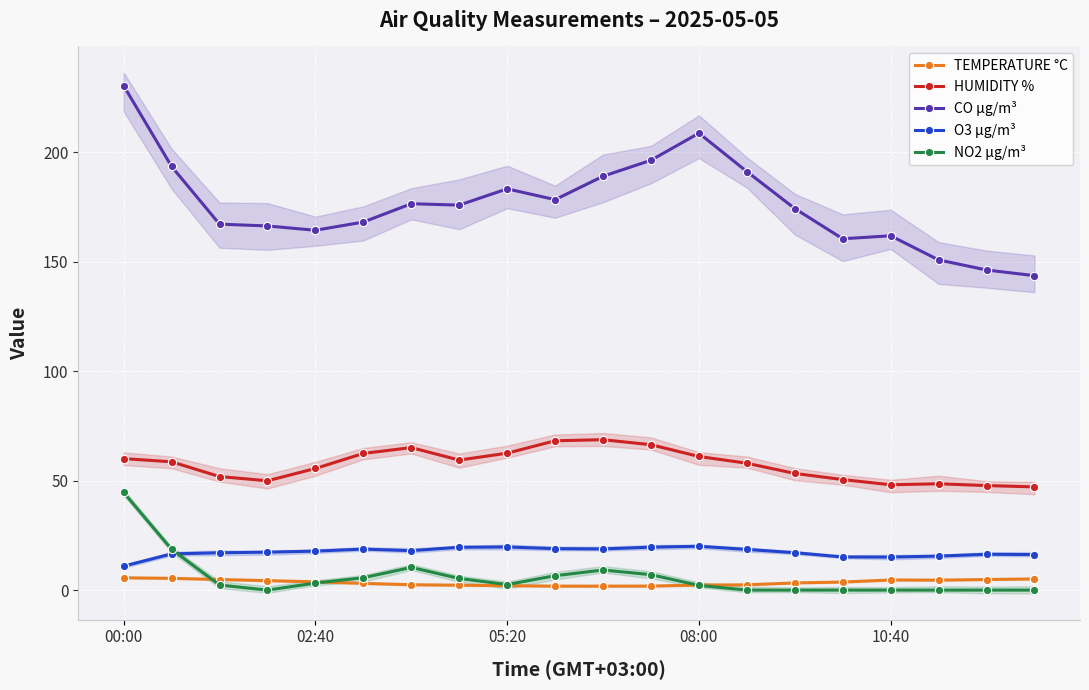

What is the spread (max minus min) of values at 16?

161.8